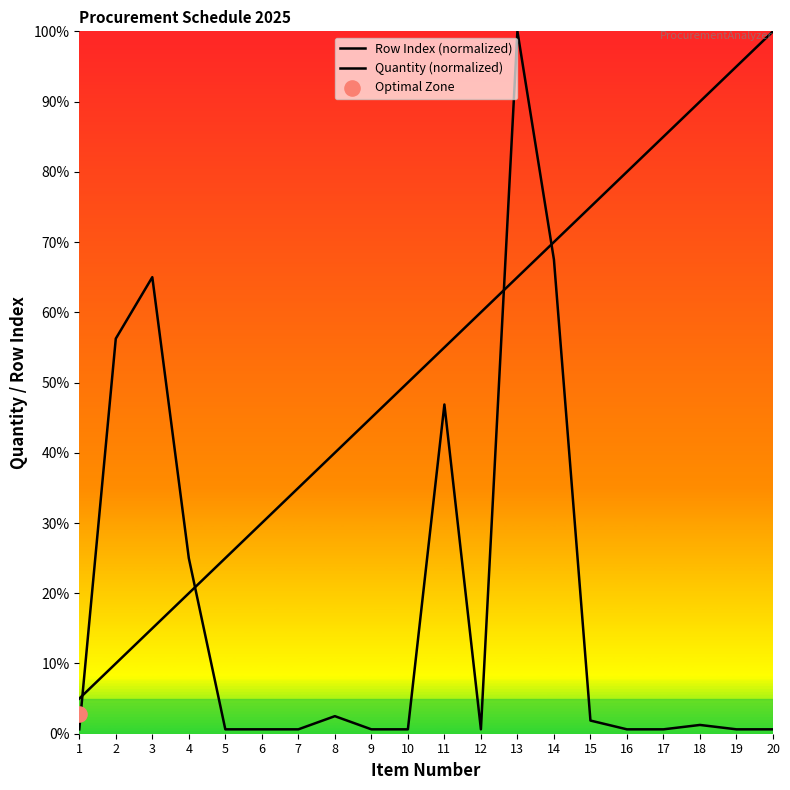

What are all the series names shown in the legend?

Row Index (normalized), Quantity (normalized)